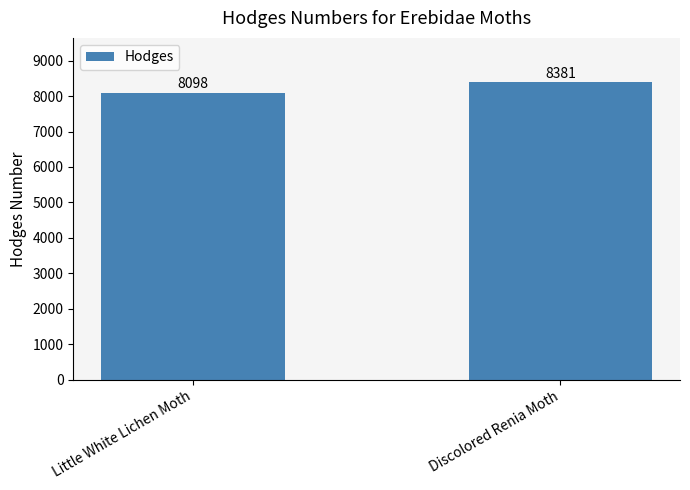

Which category has the highest value across all series?

Discolored Renia Moth